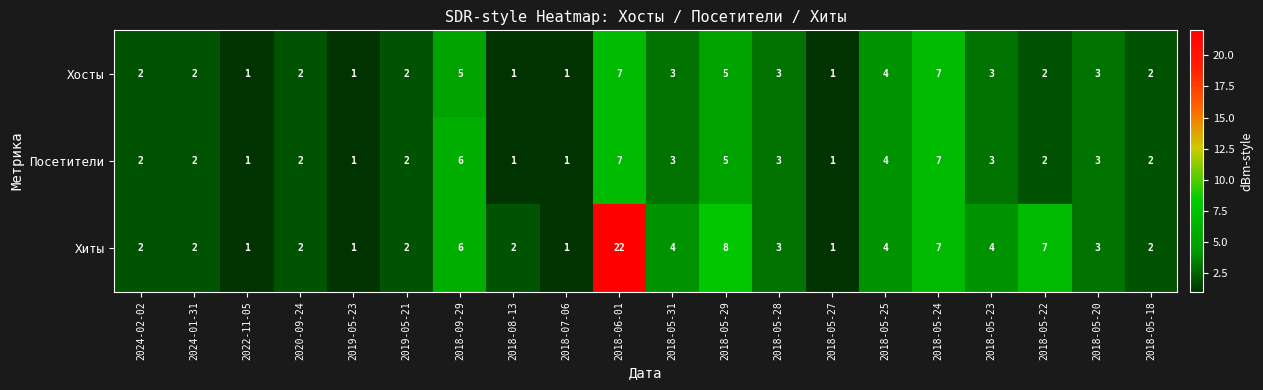

The value of Посетители at 2018-05-29 is 8. True or false?

False